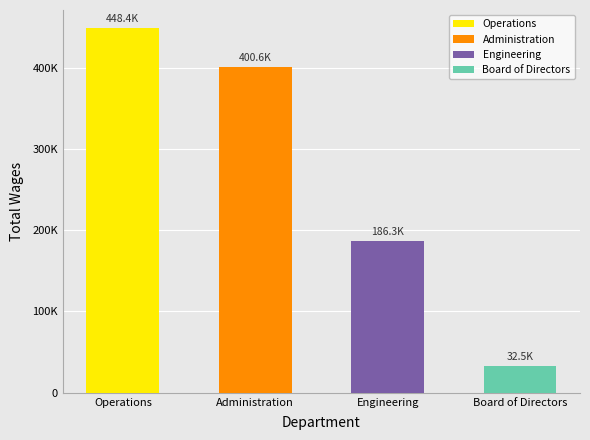

What is the difference between the maximum and minimum values in the Total Wages series?

415807